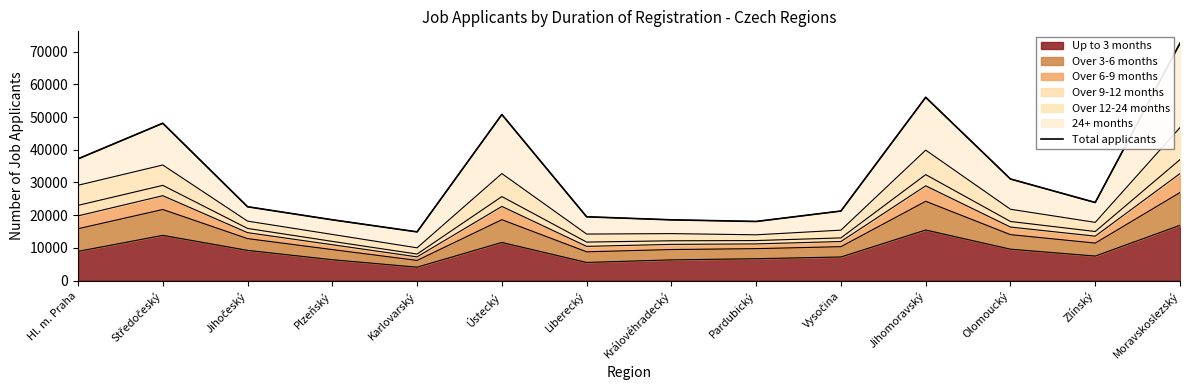

What is the sum of the values at Ústecký and Jihočeský?

73354